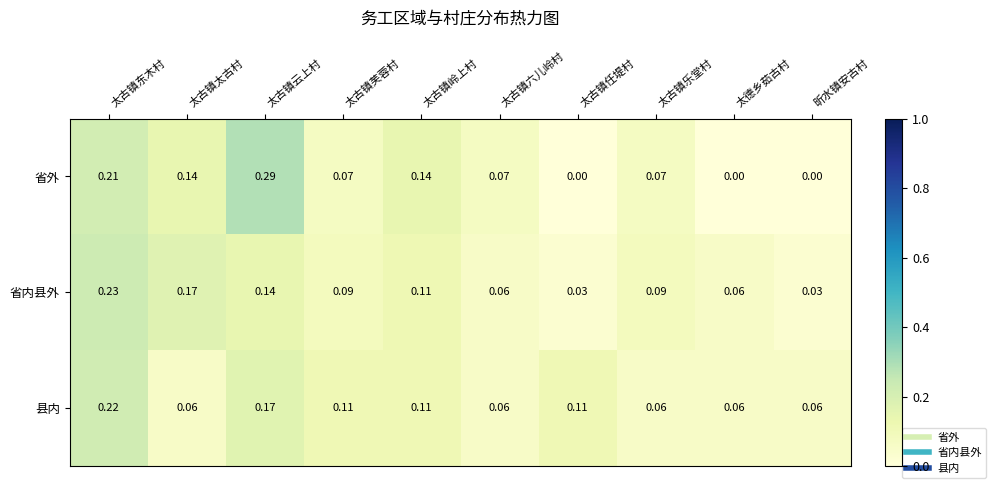

Rank the series by their maximum value, from highest to lowest.

省外, 省内县外, 县内